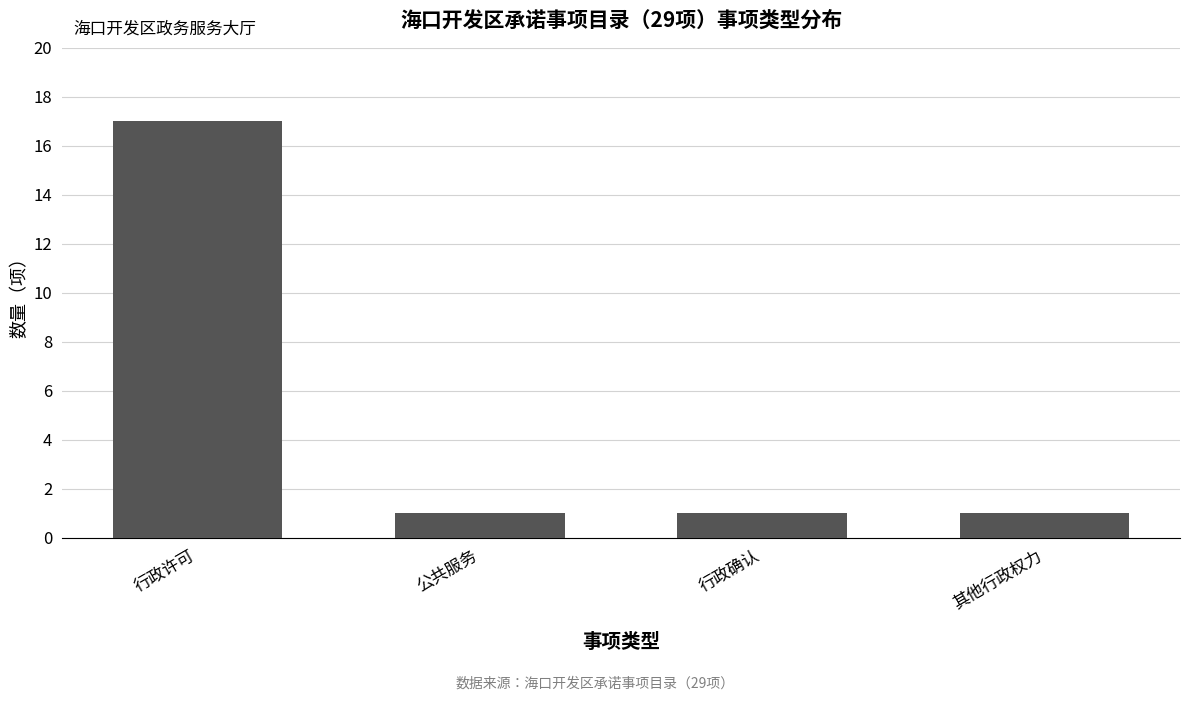

Reading left to right, what are all the values shown in this chart?

17	1	1	1